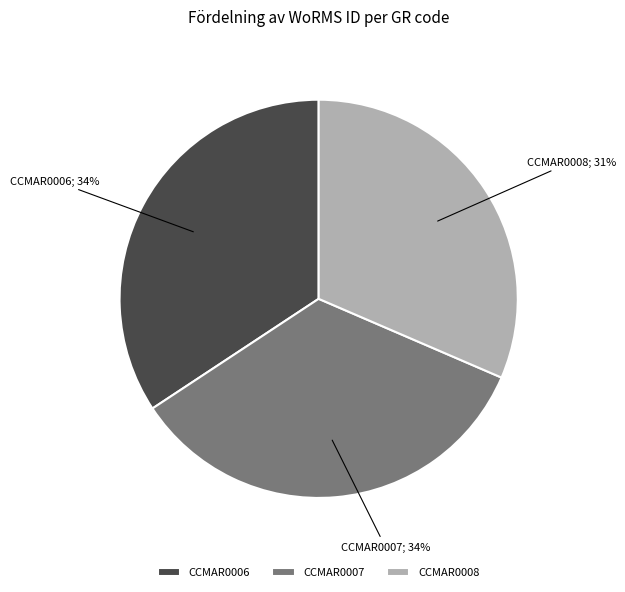

Does CCMAR0007 represent more than half of the total?

No